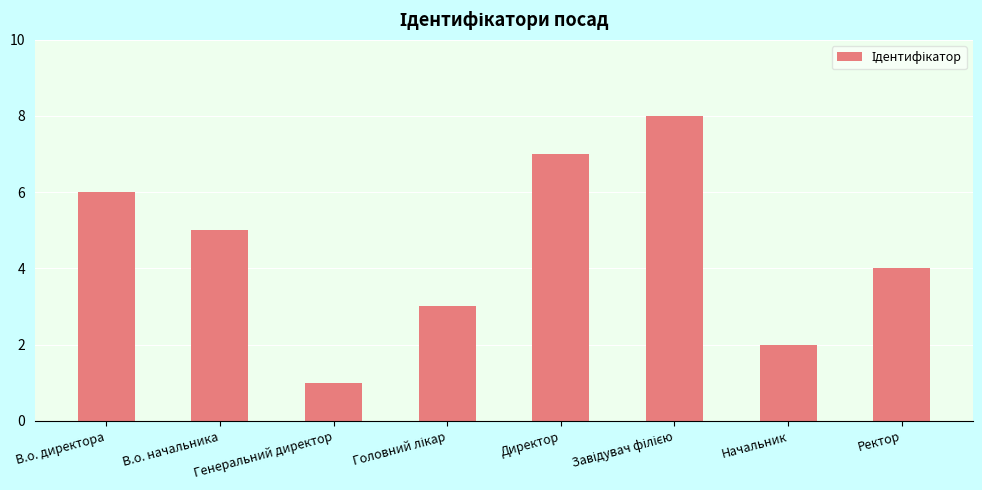

How many data points are less than 5?

4